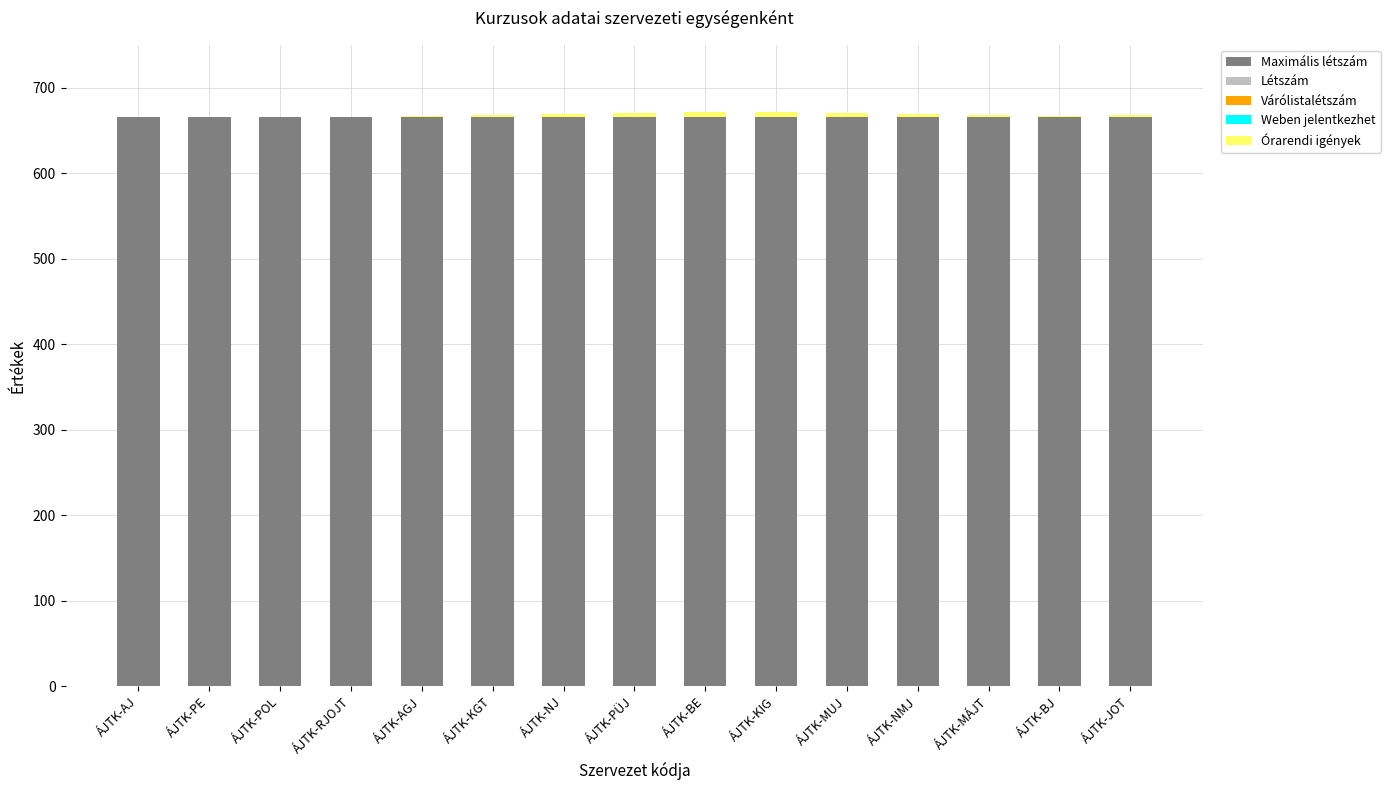

What is the highest value of the Maximális létszám series?

666